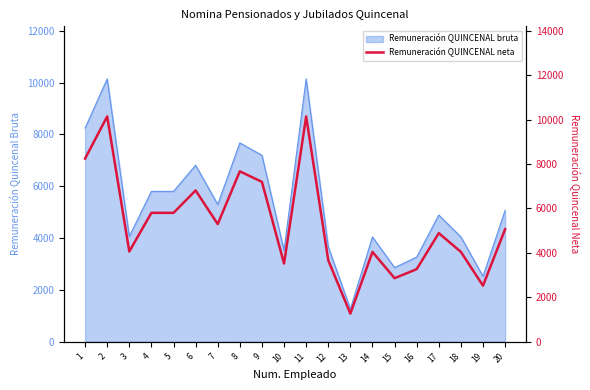

What is the average value?

5316.6